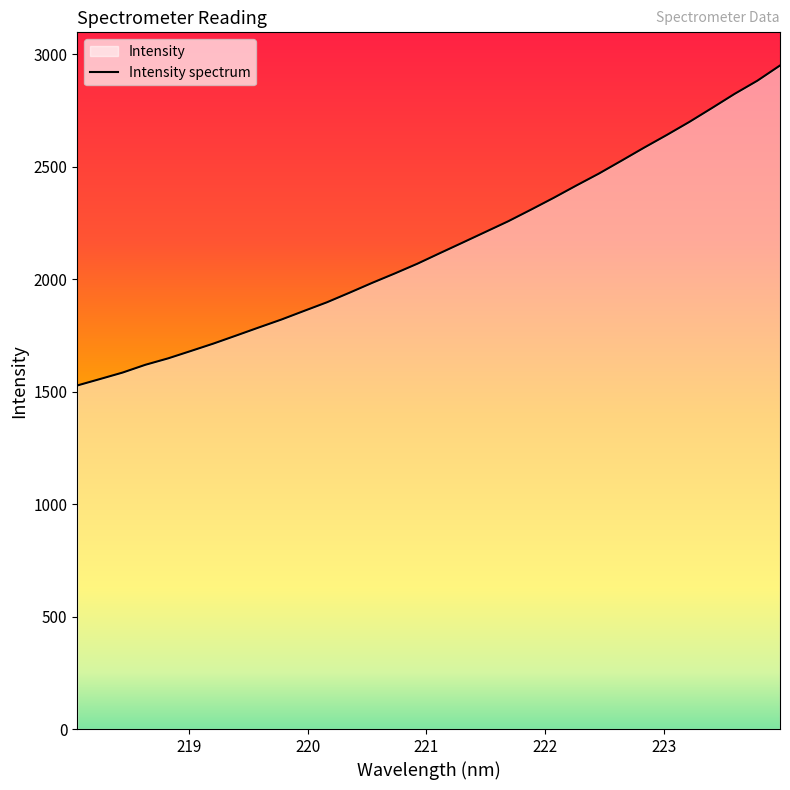

What is the smallest value displayed?

1527.5